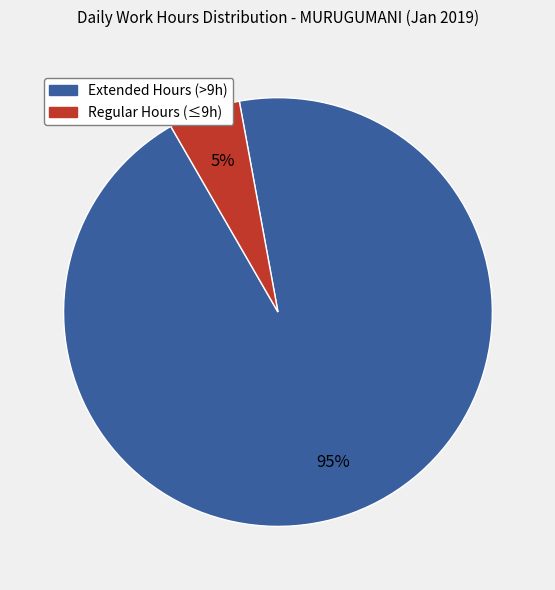

Is there a majority slice in this chart?

Yes